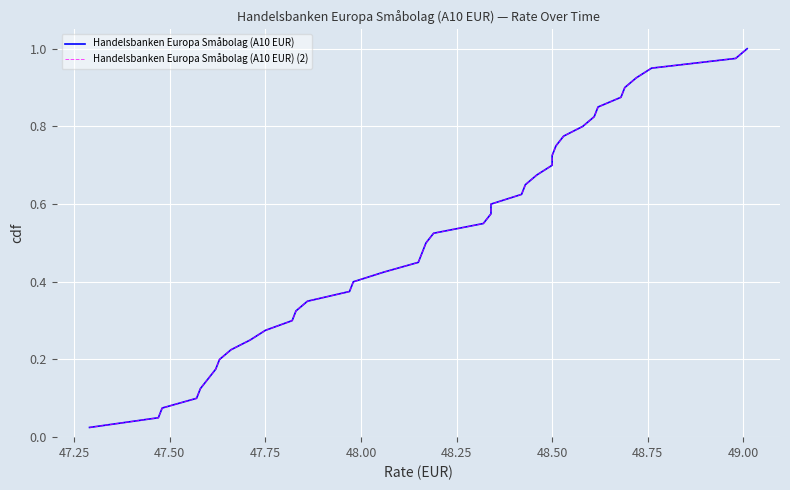

Is the value of Handelsbanken Europa Småbolag (A10 EUR) at 34 greater than the value of Handelsbanken Europa Småbolag (A10 EUR) (2) at 15?

Yes